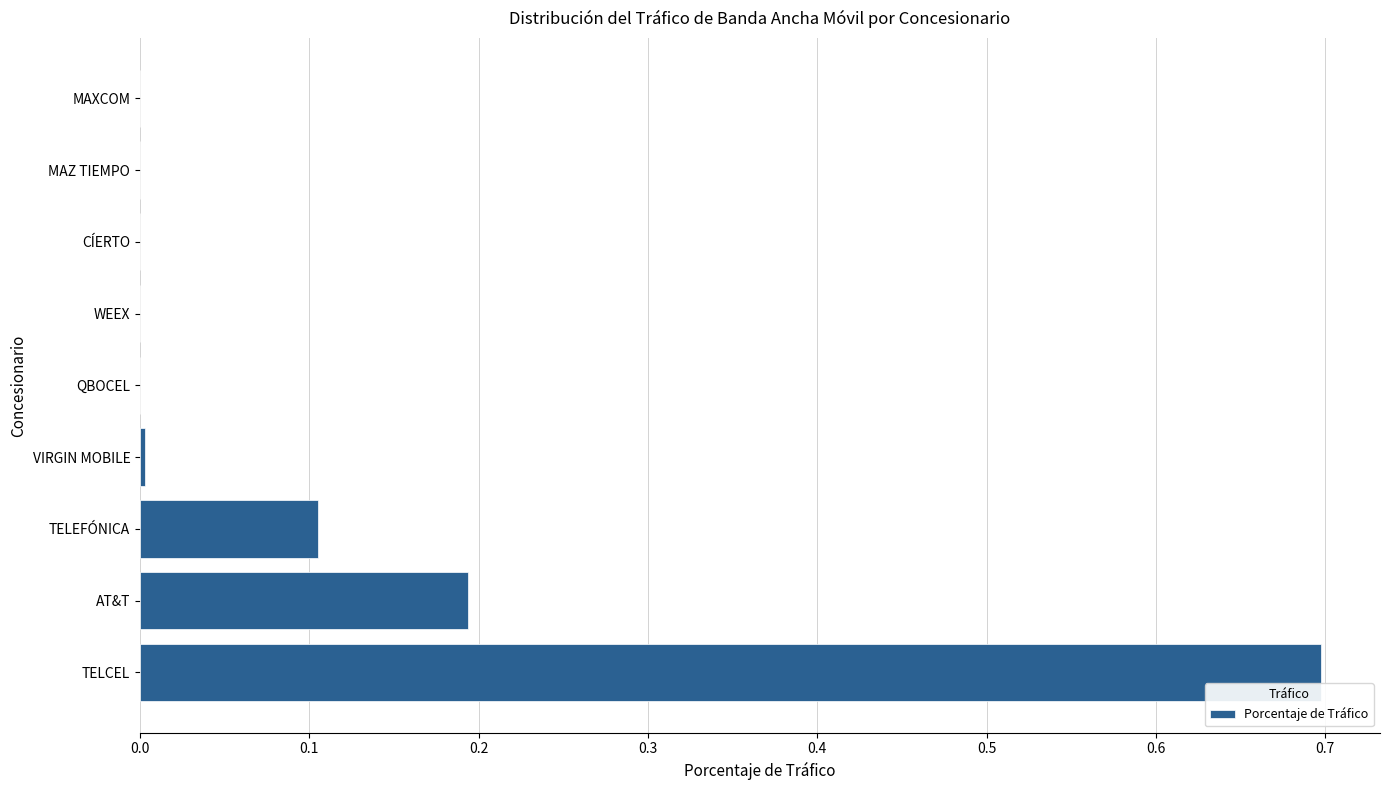

The chart shows a value of 0.0 at TELEFÓNICA. True or false?

False